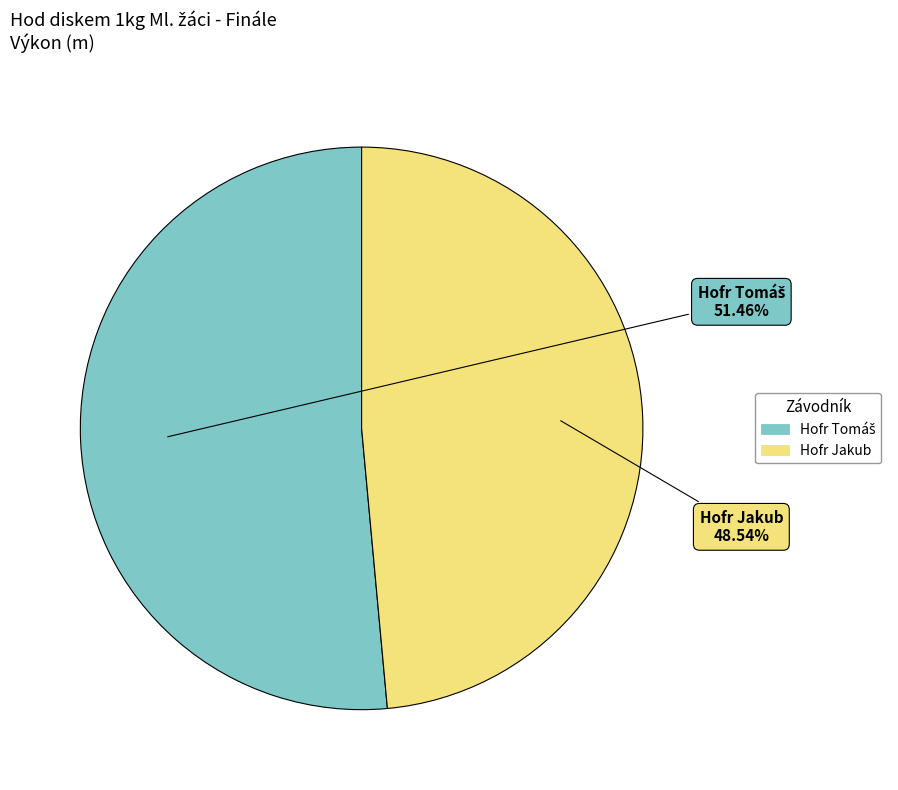

Which category has the smallest portion of the pie?

Hofr Jakub